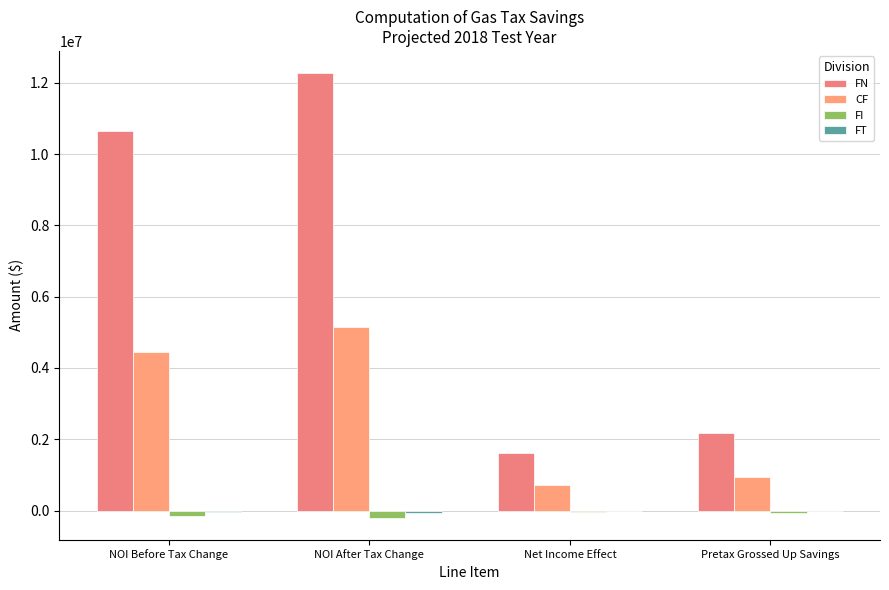

How many groups of bars are there?

4